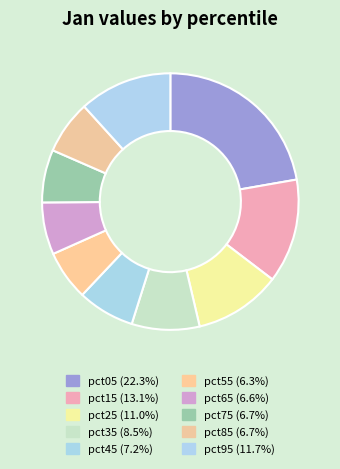

Is the sum of pct45 and pct15 greater than half?

No